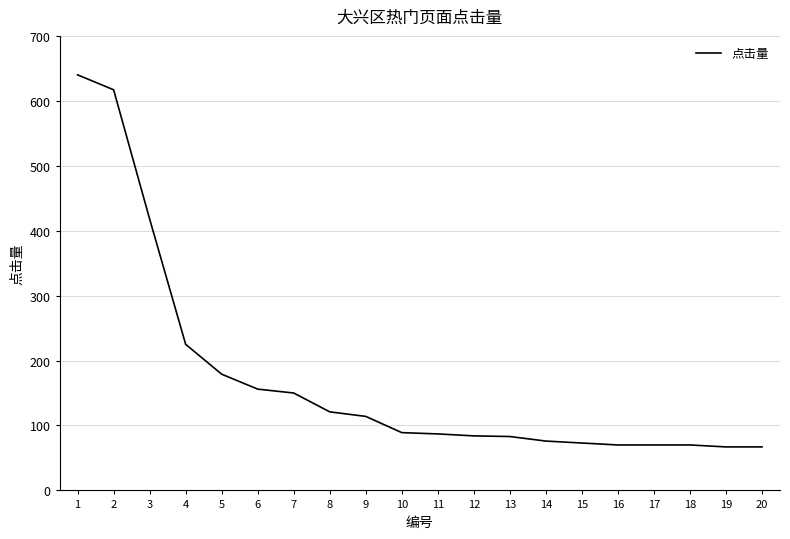

True or false: the data shows 121 at 8.

True